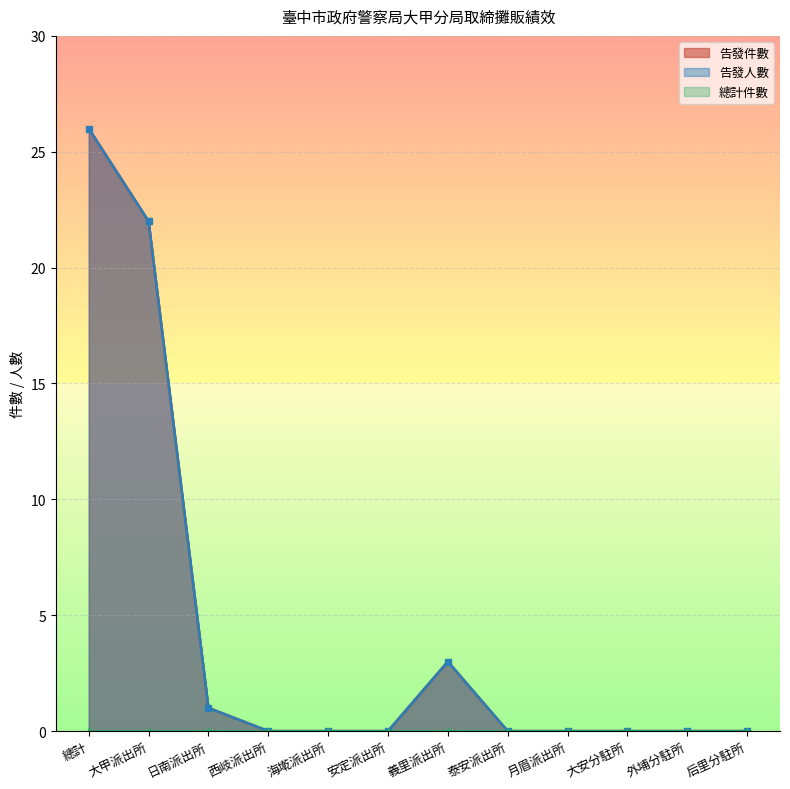

The 告發人數 series shows 41 at 總計. True or false?

False